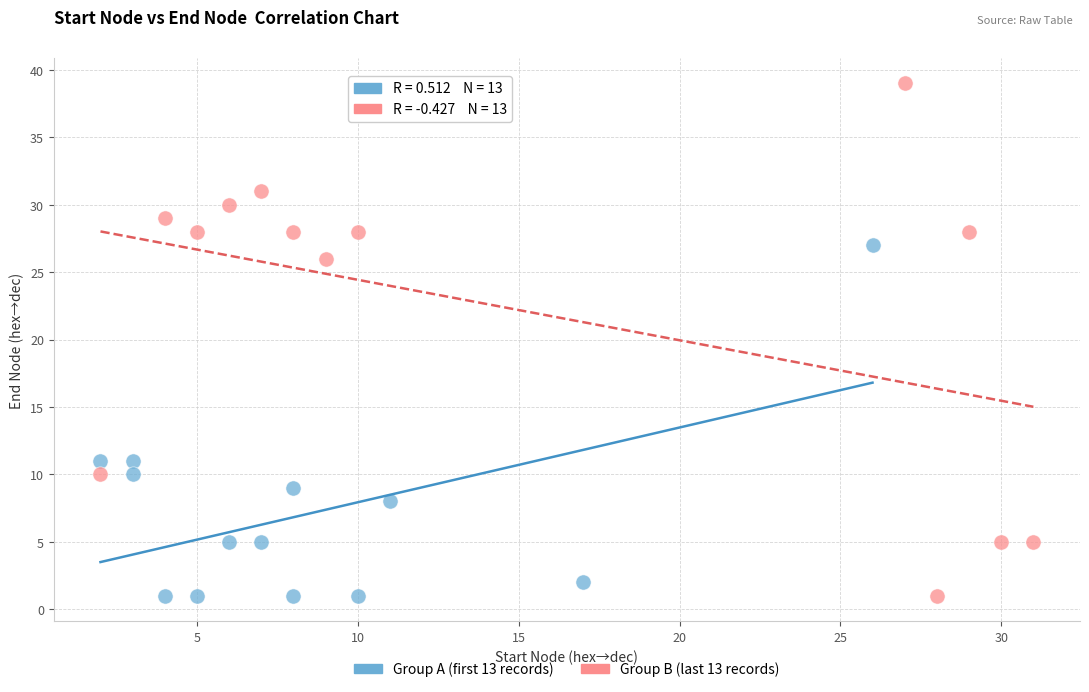

Which series has the largest Y range (max minus min)?

Group B (last 13 records)